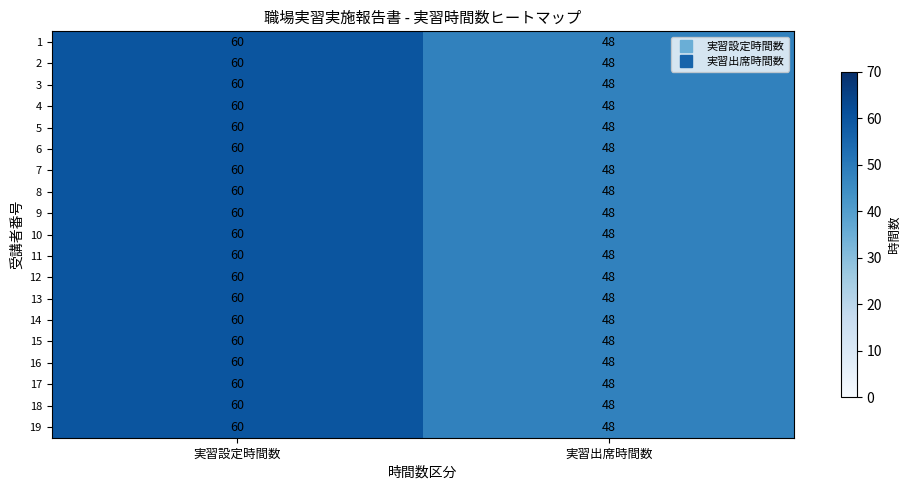

At how many categories does at least one series exceed 55?

1